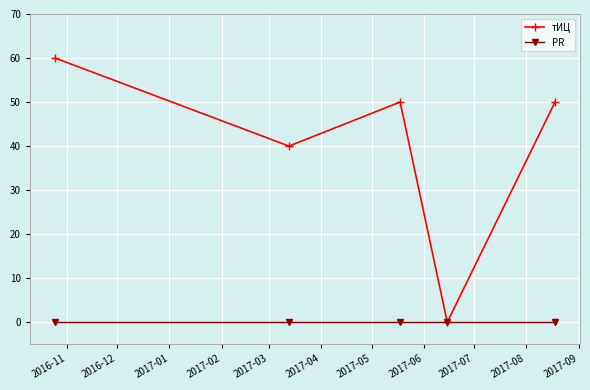

List the series in order of their overall mean, lowest first.

PR, тИЦ